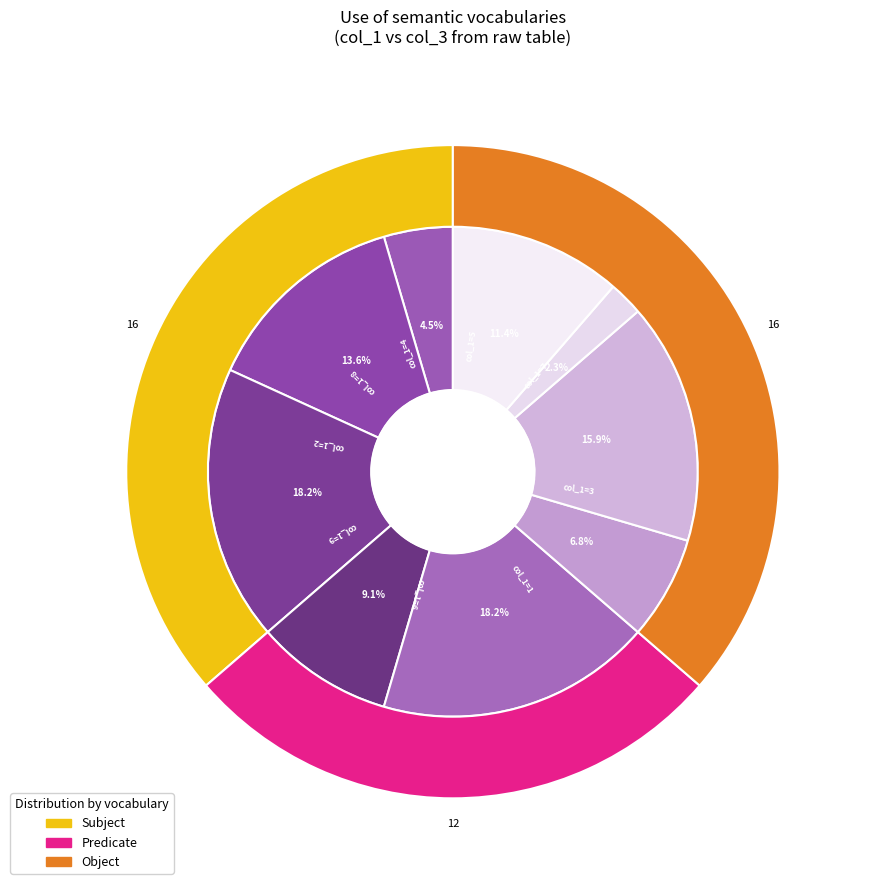

What percentage is the 6 slice, to the nearest percent?

18%